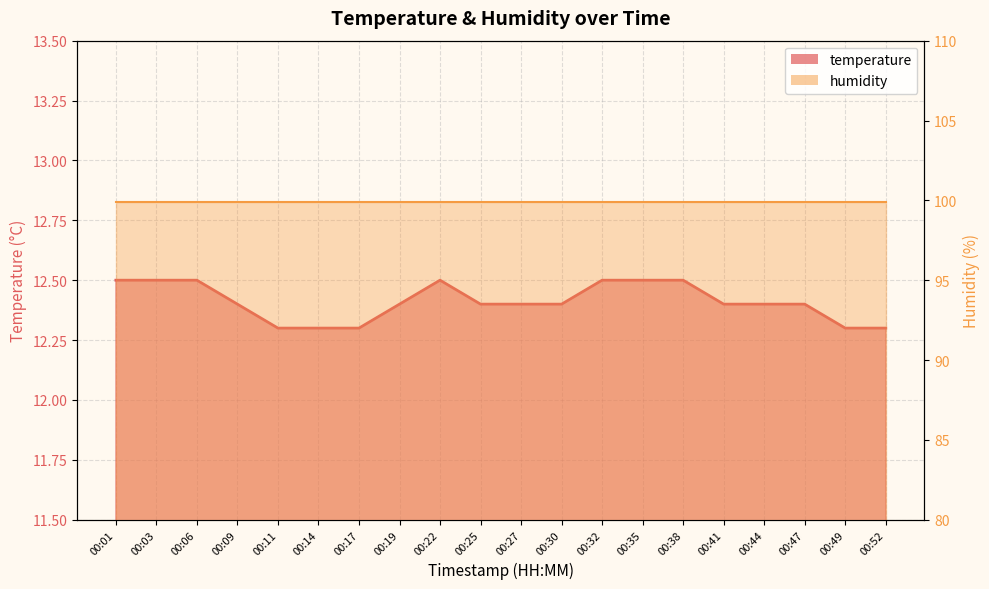

At which category does the data reach its first local peak?

00:22